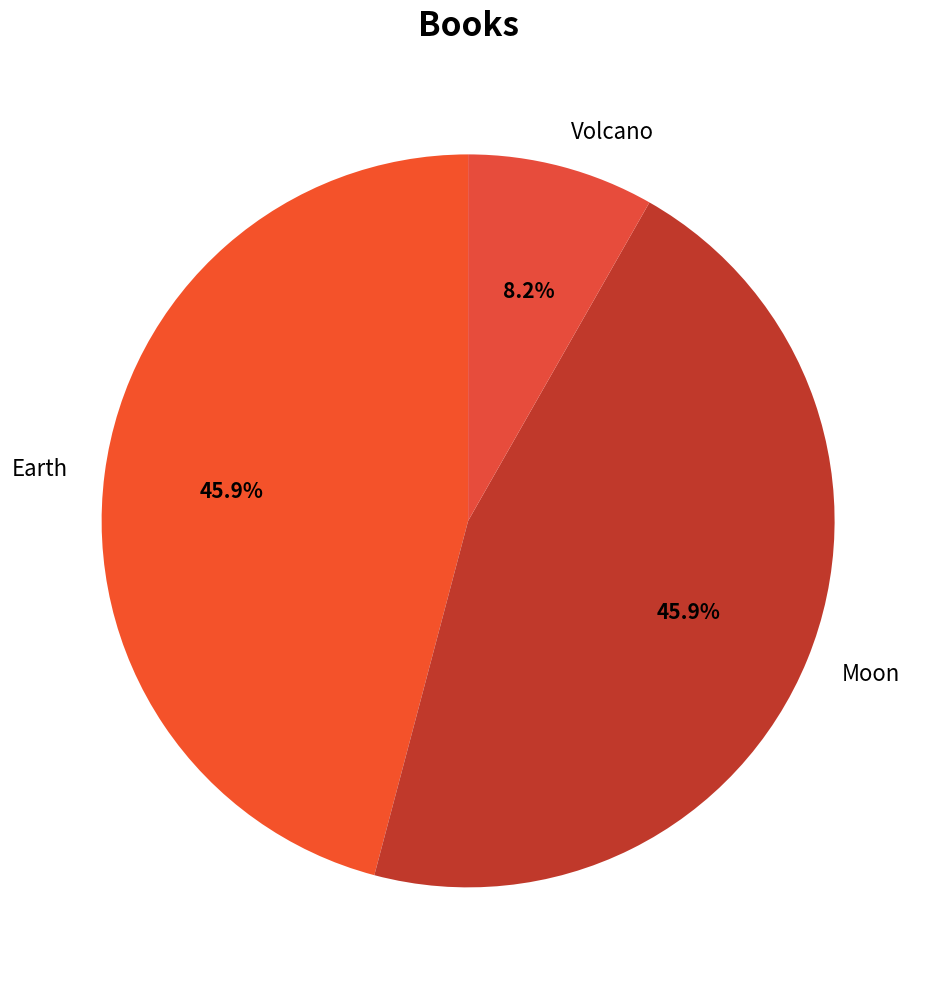

Does Moon represent more than half of the total?

No